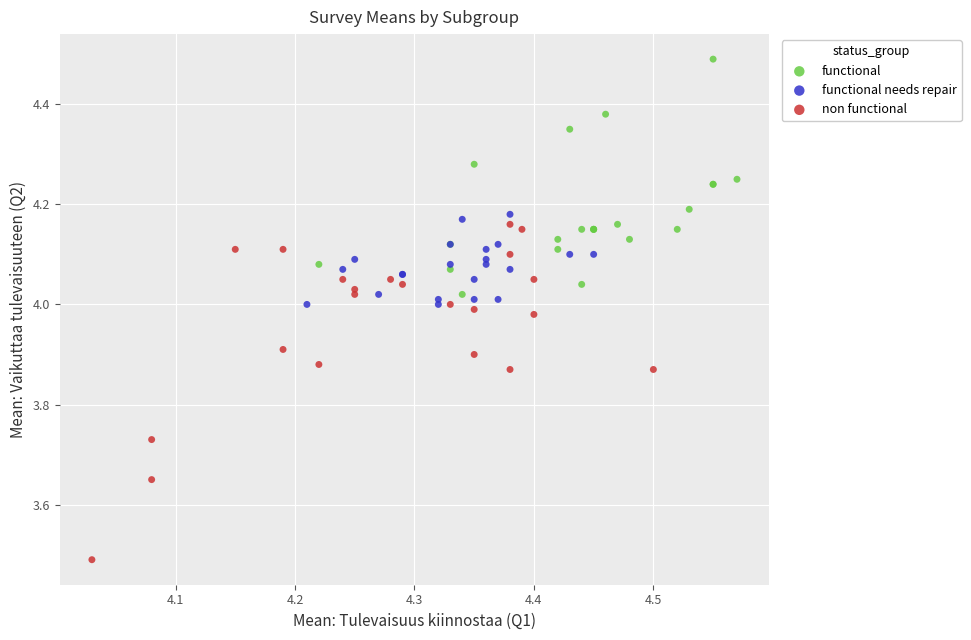

Which series contains the highest Y value?

functional